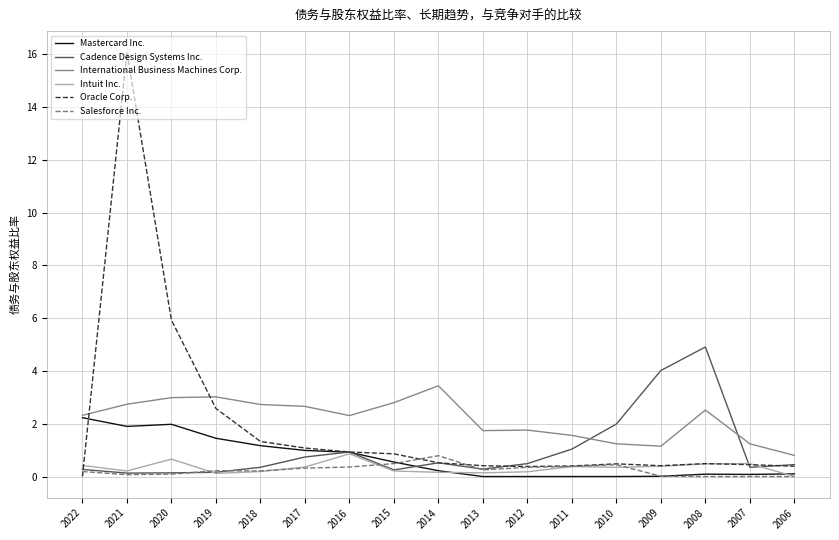

At which category is the sum across all series the highest?

2021